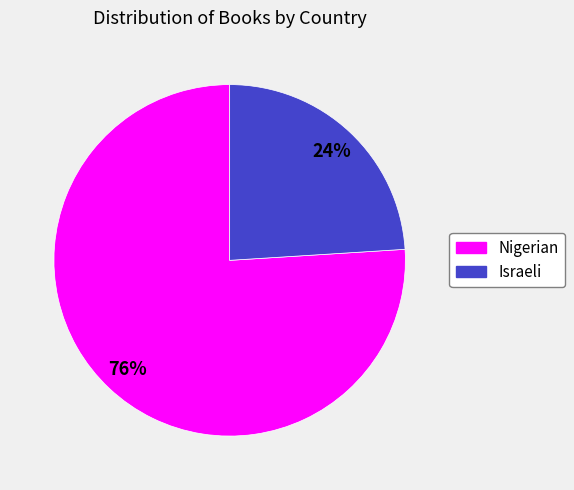

Is there any slice that represents more than half of the pie?

Yes